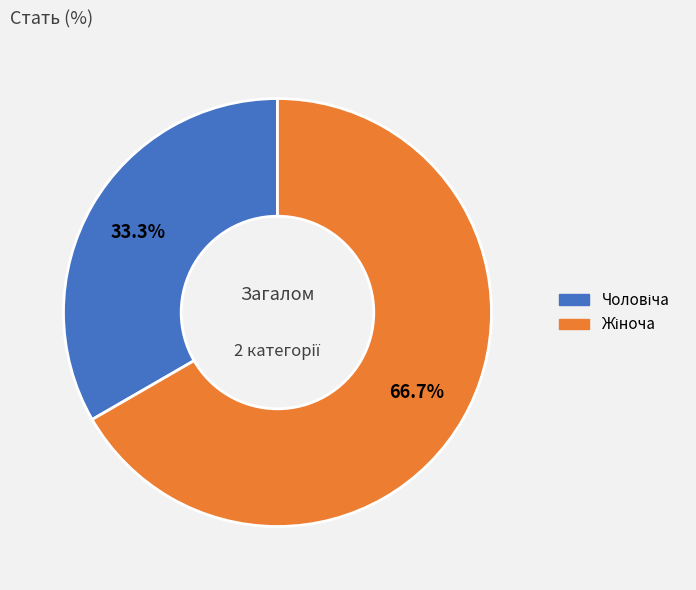

Is there a majority slice in this chart?

Yes